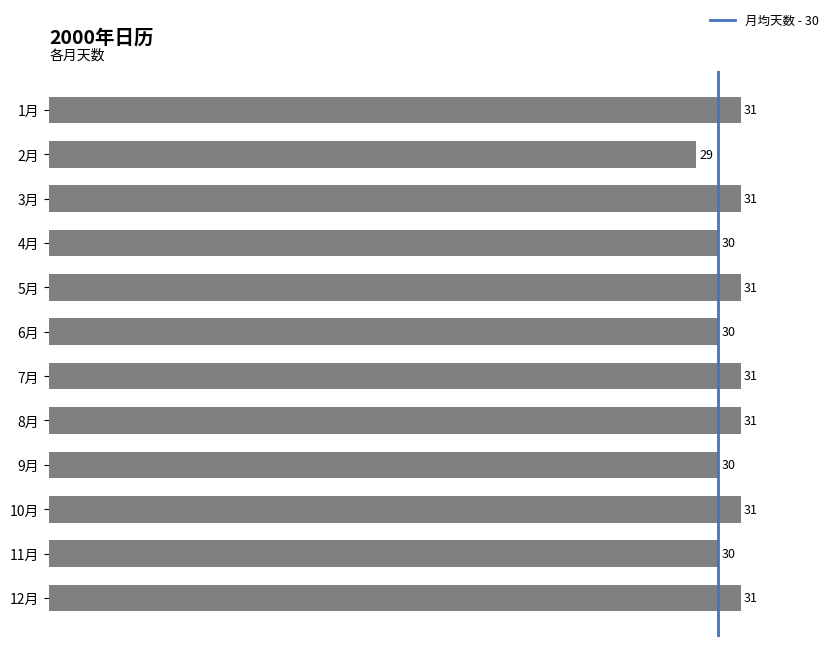

What is the approximate value at 12月?

31